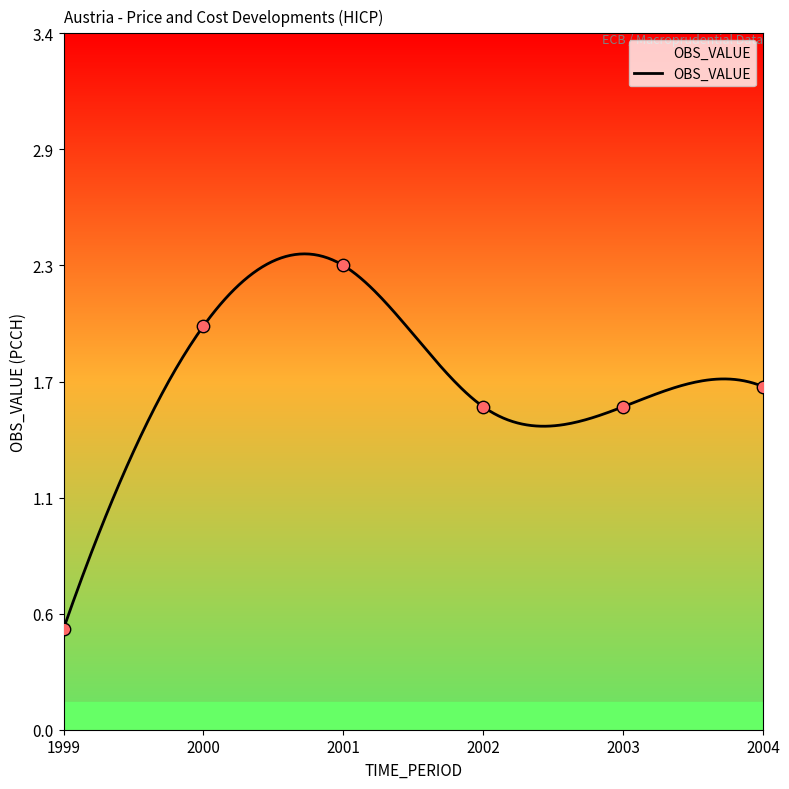

What is the change in value from 2003 to 2004?

+0.1